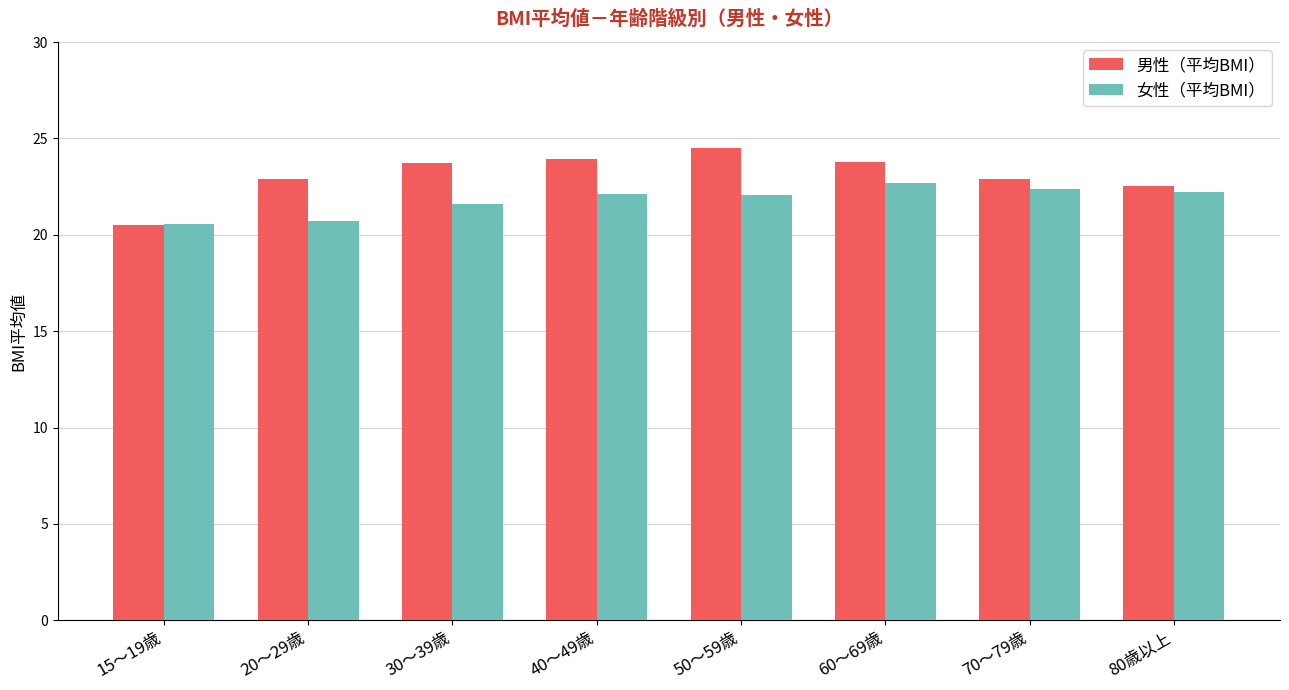

At which label does 女性（平均BMI） reach its peak?

60～69歳